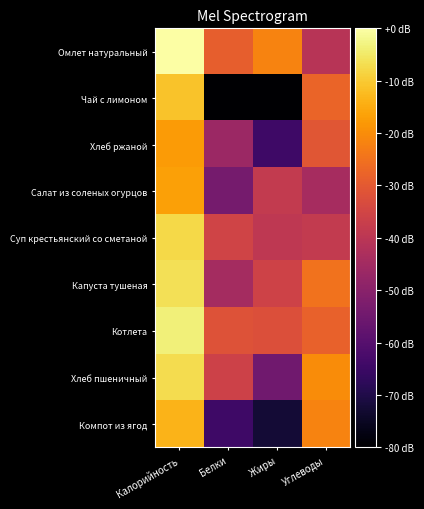

Reading left to right, what are all the values shown in this chart?

Омлет натуральный: Калорийность=0.0	Белки=-28.8	Жиры=-21.8	Углеводы=-40.7
Чай с лимоном: Калорийность=-11.1	Белки=-80.0	Жиры=-80.0	Углеводы=-27.8
Хлеб ржаной: Калорийность=-17.6	Белки=-46.5	Жиры=-64.4	Углеводы=-30.8
Салат из соленых огурцов: Калорийность=-16.9	Белки=-53.8	Жиры=-38.2	Углеводы=-44.1
Суп крестьянский со сметаной: Калорийность=-7.8	Белки=-35.4	Жиры=-39.1	Углеводы=-38.3
Капуста тушеная: Калорийность=-6.5	Белки=-44.6	Жиры=-35.8	Углеводы=-24.9
Котлета: Калорийность=-3.7	Белки=-31.9	Жиры=-32.4	Углеводы=-28.3
Хлеб пшеничный: Калорийность=-7.1	Белки=-36.1	Жиры=-54.9	Углеводы=-20.2
Компот из ягод: Калорийность=-13.6	Белки=-64.4	Жиры=-72.4	Углеводы=-21.7